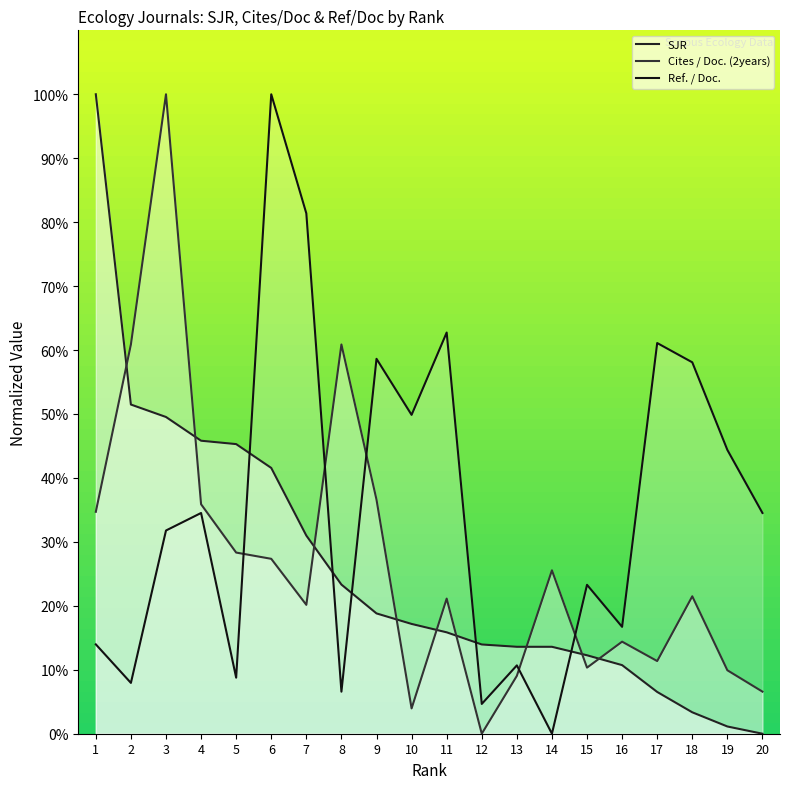

True or false: SJR has more than 0 interior local peaks.

False